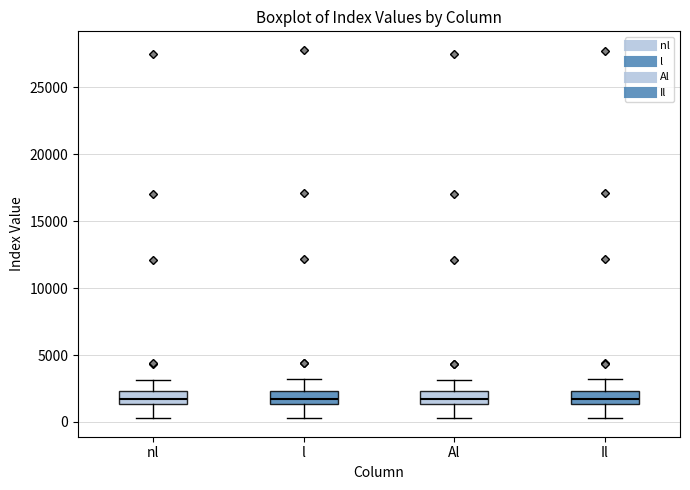

Reading left to right, transcribe this box plot: for each box, give where its median line is, the range the box spans, and where its two whiskers end, as read against the y-axis. The values are not printed on the chart, so give them approximately, as read against the axis.

nl: median 1500 (inside the box), box 1500 to 2500, whiskers 500 to 3000
l: median 1500 (inside the box), box 1500 to 2500, whiskers 500 to 3000
Al: median 1500 (inside the box), box 1500 to 2500, whiskers 500 to 3000
Il: median 1500 (inside the box), box 1500 to 2500, whiskers 500 to 3000